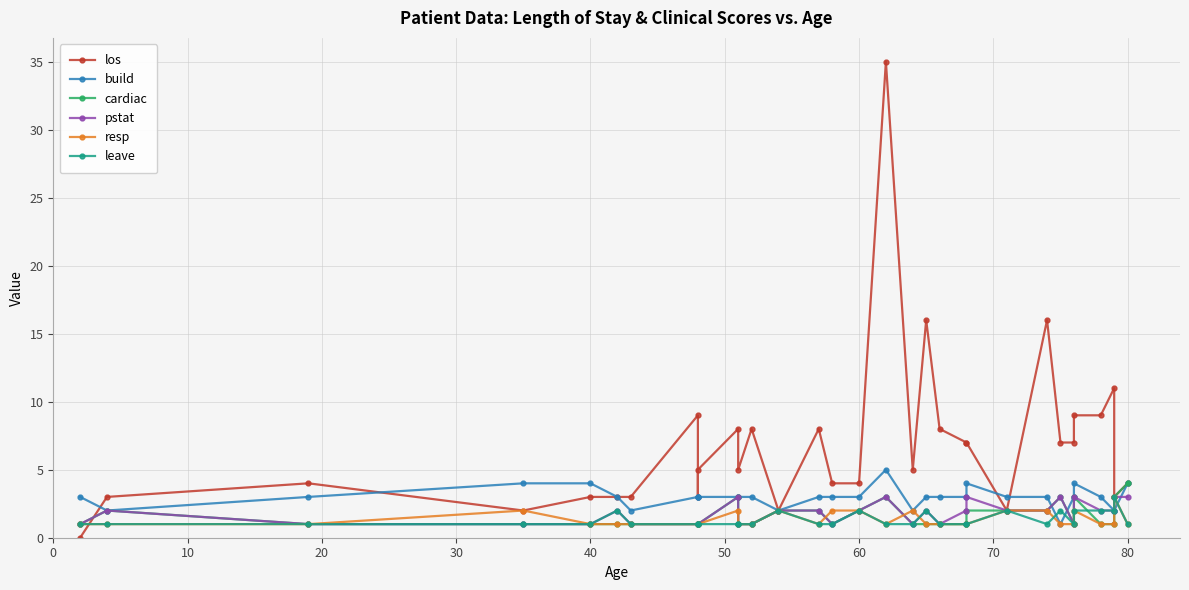

What are all the series names shown in the legend?

los, build, cardiac, pstat, resp, leave